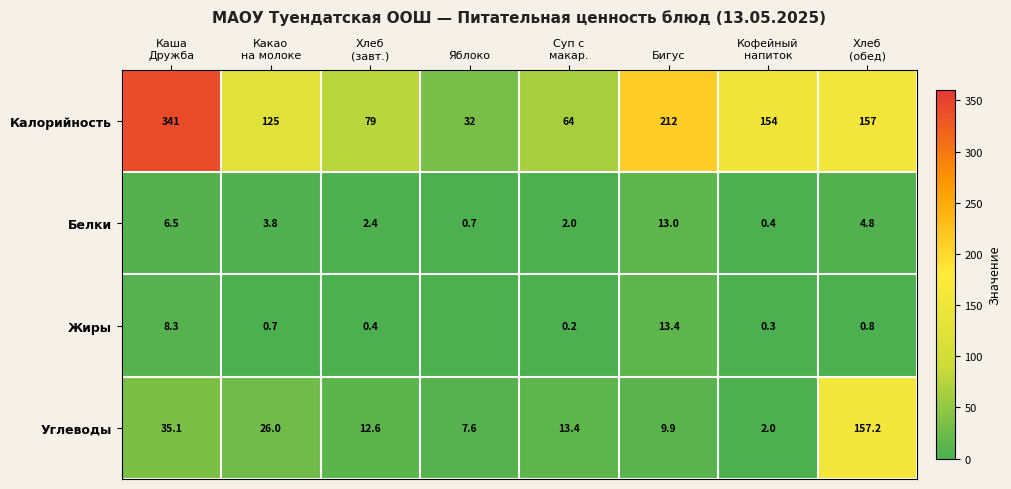

At Бигус, list the series in order from largest to smallest.

Калорийность, Жиры, Белки, Углеводы